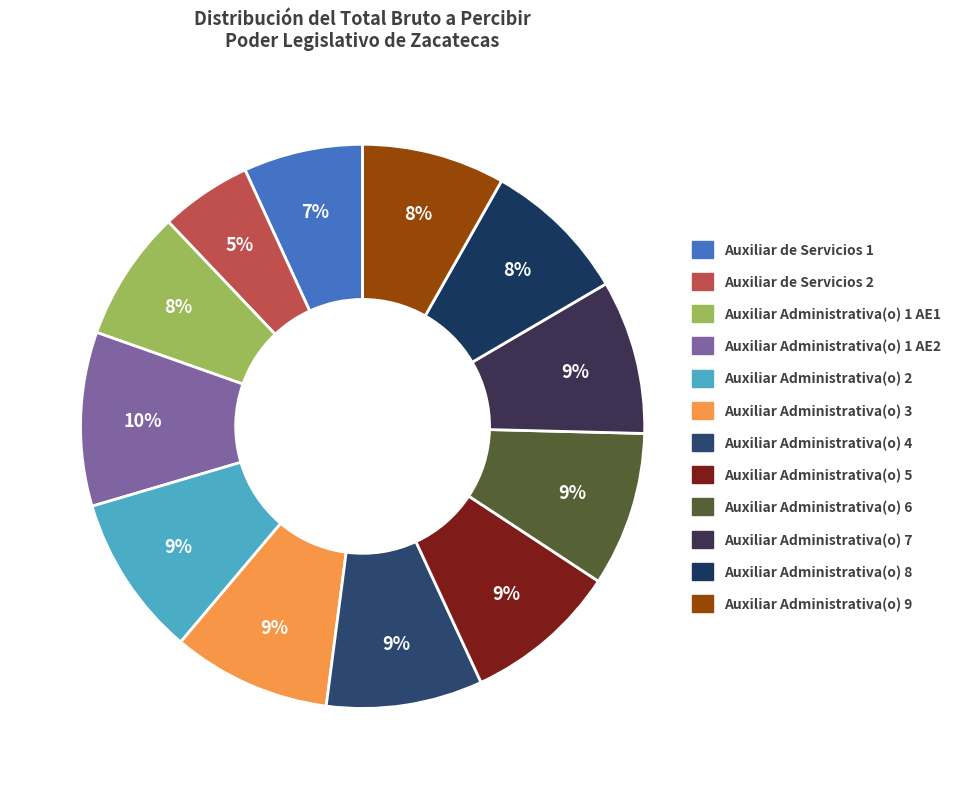

Is there a majority slice in this chart?

No